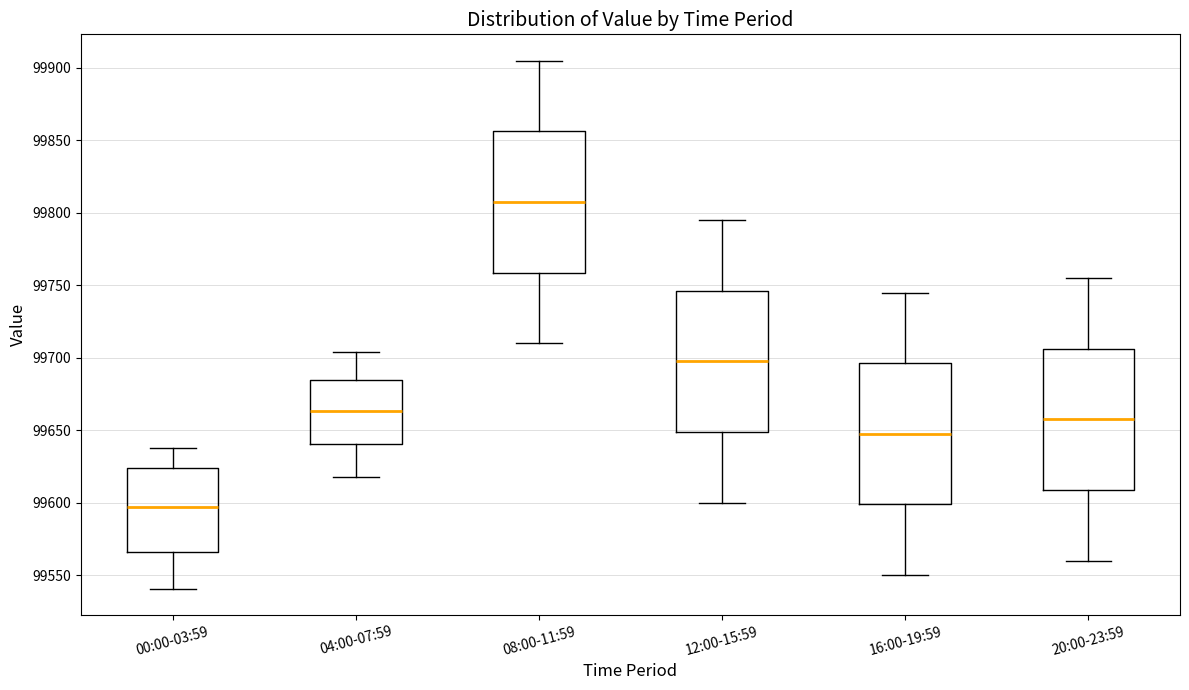

Reading left to right, read every box against the y-axis: the position of its median line, the range the box covers, and the ends of its whiskers. The values are not printed on the chart, so give them approximately, as read against the axis.

00:00-03:59: median 99595, box 99565 to 99625, whiskers 99540 to 99640
04:00-07:59: median 99665, box 99640 to 99685, whiskers 99620 to 99705
08:00-11:59: median 99810, box 99760 to 99855, whiskers 99710 to 99905
12:00-15:59: median 99700, box 99650 to 99745, whiskers 99600 to 99795
16:00-19:59: median 99650, box 99600 to 99695, whiskers 99550 to 99745
20:00-23:59: median 99660, box 99610 to 99705, whiskers 99560 to 99755